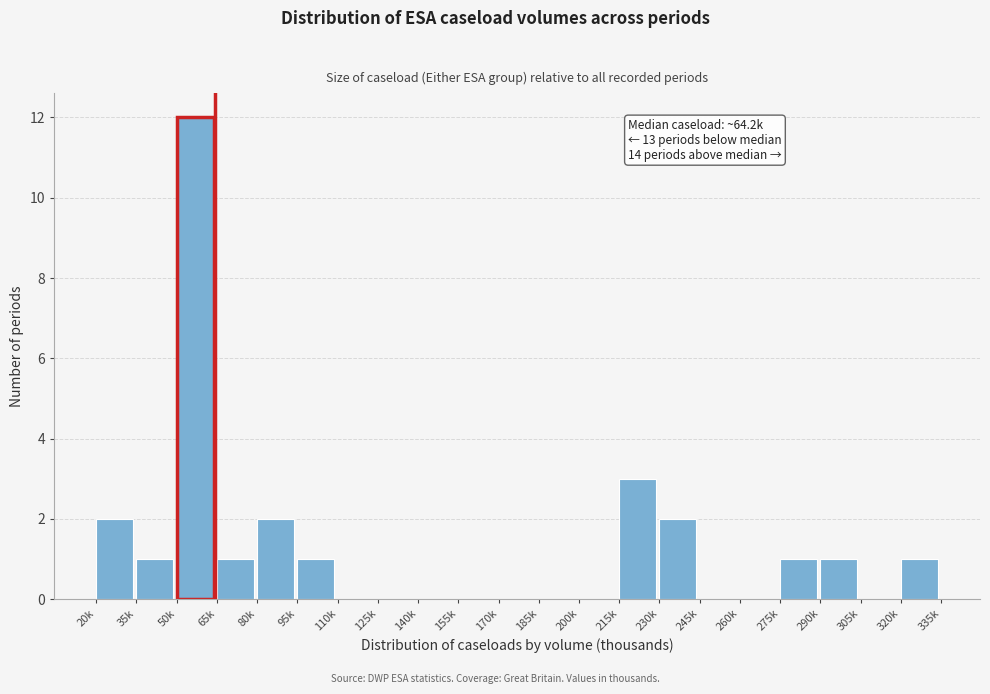

Reading left to right, what are all the values shown in this chart?

20k=2	35k=1	50k=12	65k=1	80k=2	95k=1	110k=0	125k=0	140k=0	155k=0	170k=0	185k=0	200k=0	215k=3	230k=2	245k=0	260k=0	275k=1	290k=1	305k=0	320k=1